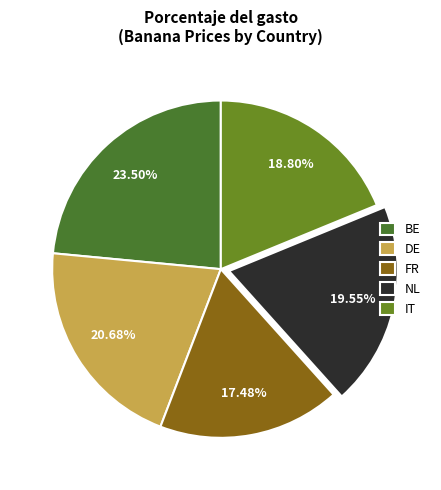

To the nearest percent, what percentage of the pie is FR?

17%